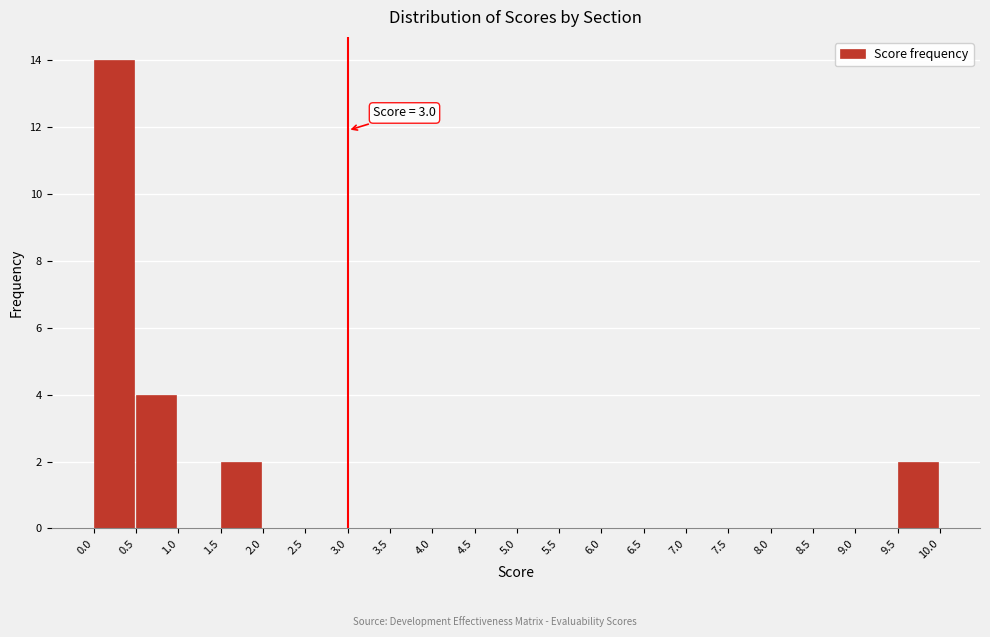

Over which range of the x-axis is the bar tallest?

0.0 to 0.5